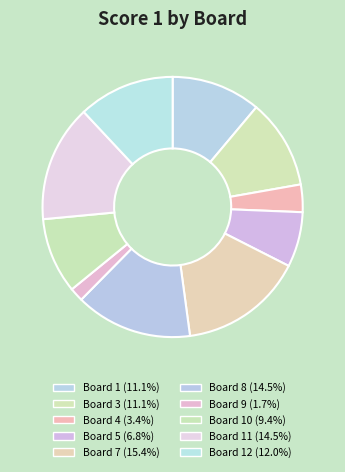

How many slices are in this pie chart?

10